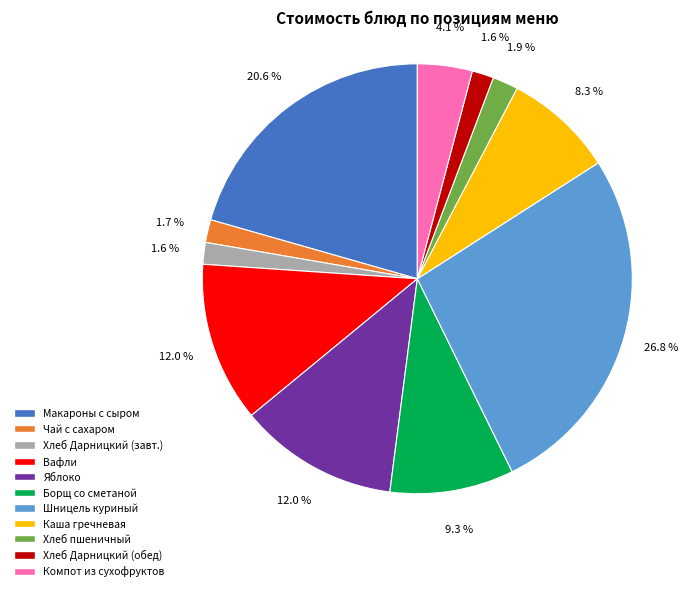

How many segments does this pie chart have?

11